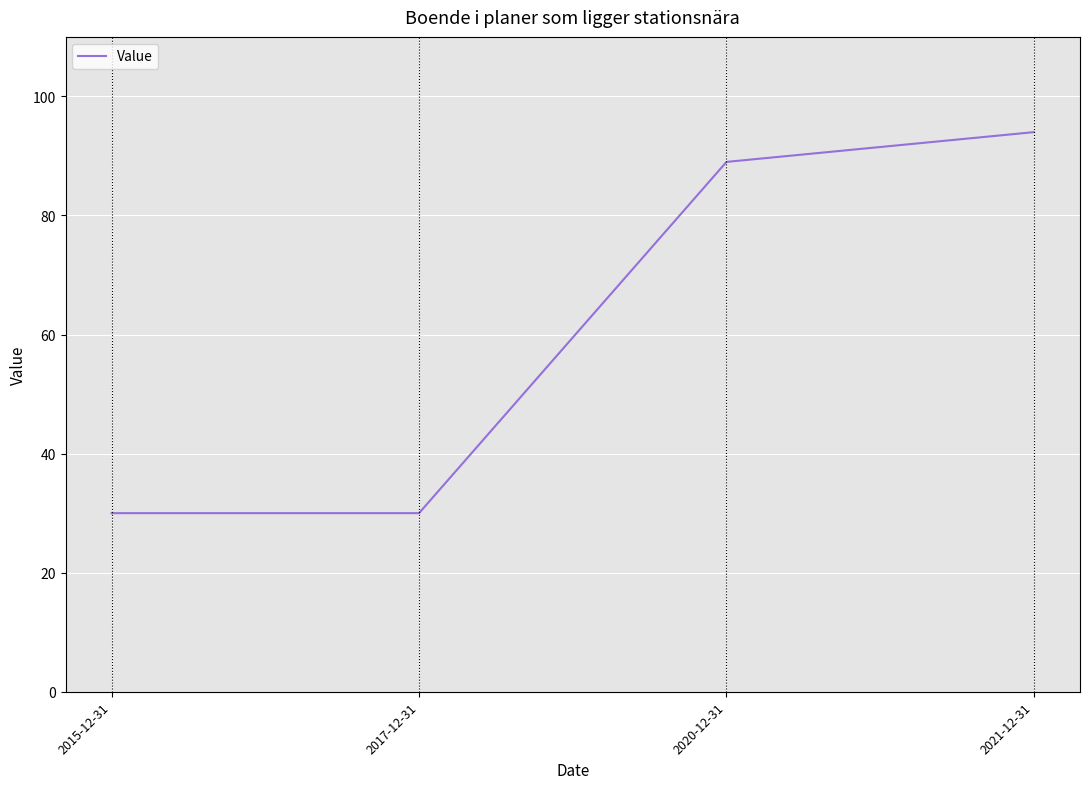

How many categories are shown in the chart?

4